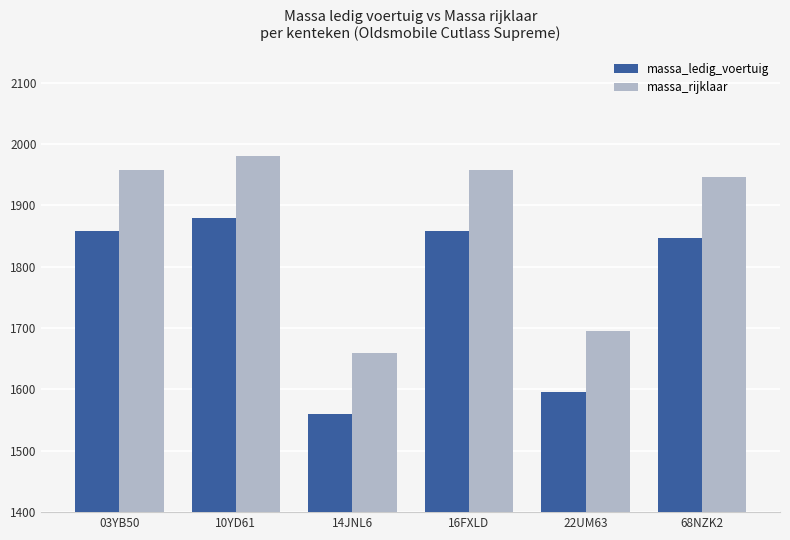

What is the approximate value of massa_ledig_voertuig at 16FXLD?

1858